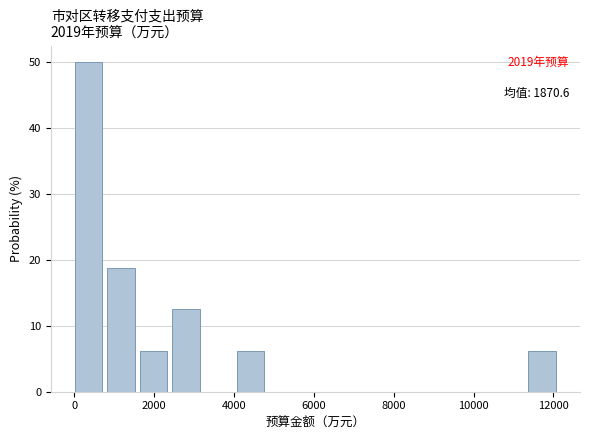

Which range on the x-axis has the tallest bar?

0 to 800